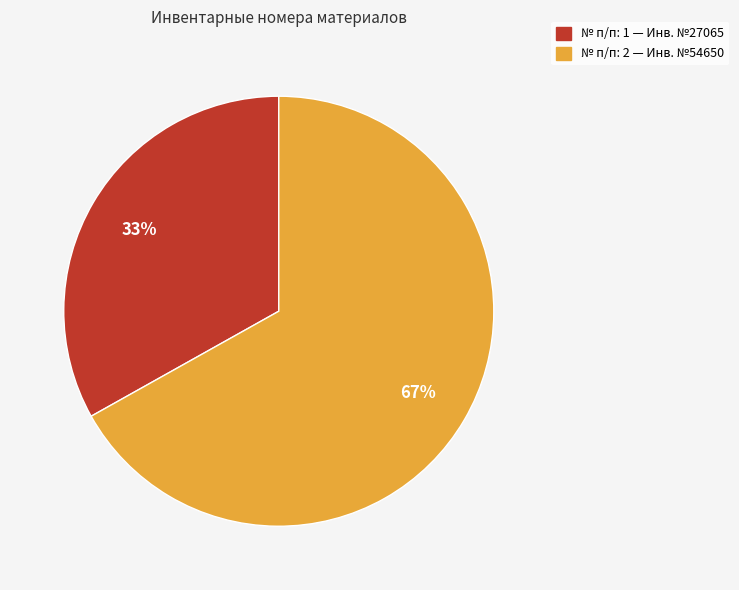

Which slice is the smallest?

№ п/п: 1 — Инв. №27065